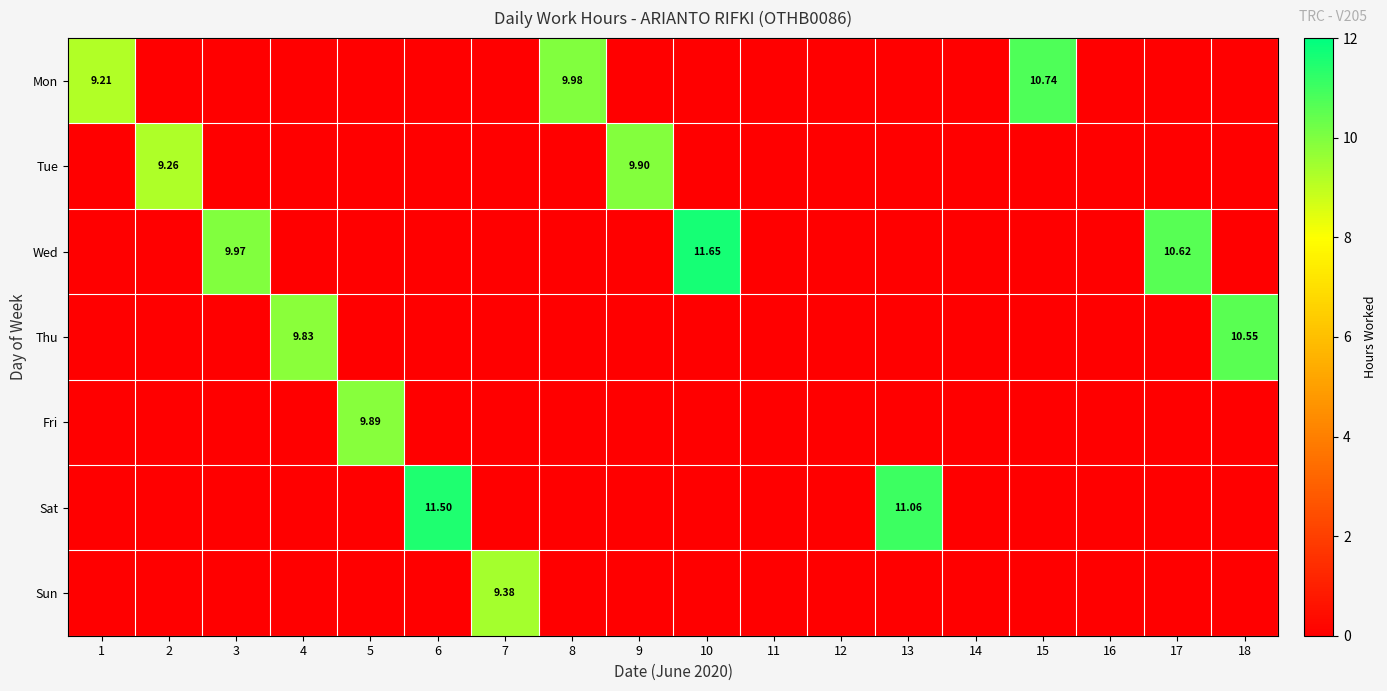

What is the average value of the Sat series?

1.3